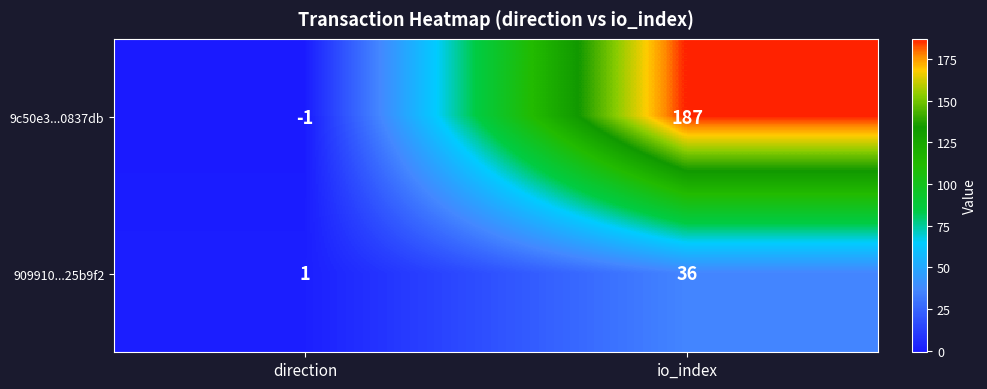

The value of 9c50e3...0837db at io_index is 71. True or false?

False